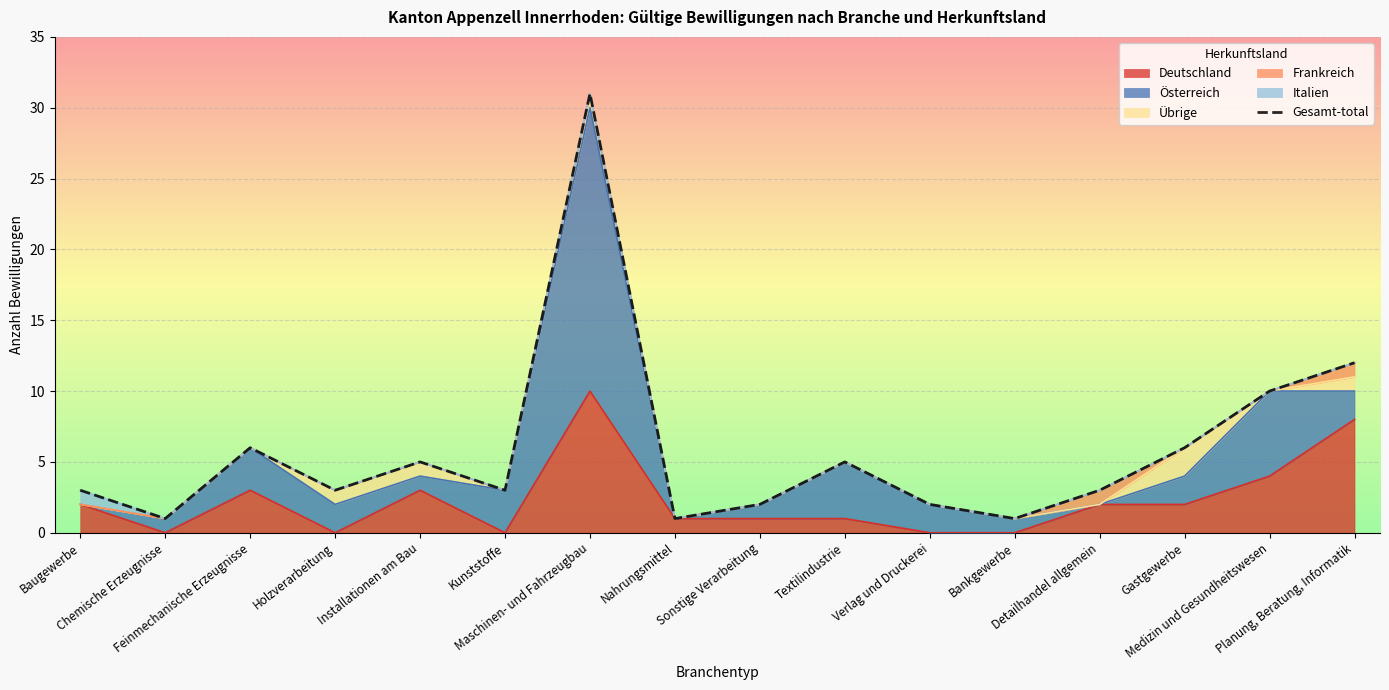

The chart shows a value of 2 at Bankgewerbe. True or false?

False